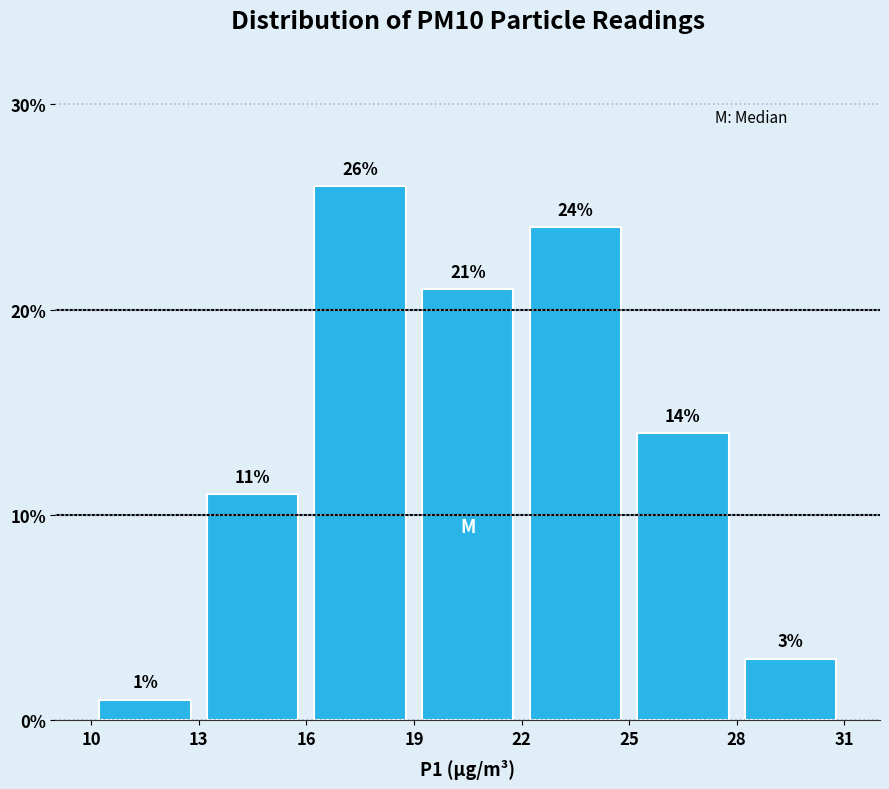

Reading left to right, transcribe this chart: for each bar, give the range it covers on the x-axis and its height.

10 to 13: 1
13 to 16: 11
16 to 19: 26
19 to 22: 21
22 to 25: 24
25 to 28: 14
28 to 31: 3